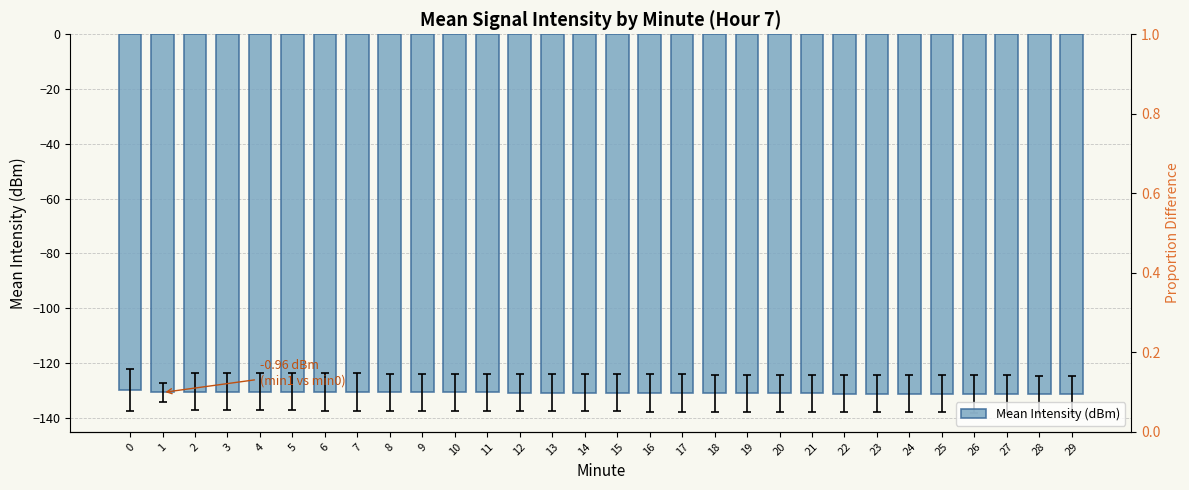

Reading left to right, extract all data points from this chart.

-129.9	-130.8	-130.5	-130.5	-130.6	-130.6	-130.6	-130.7	-130.7	-130.8	-130.8	-130.8	-130.9	-130.9	-130.9	-131.0	-131.0	-131.1	-131.1	-131.1	-131.2	-131.2	-131.2	-131.3	-131.3	-131.4	-131.4	-131.4	-131.5	-131.5